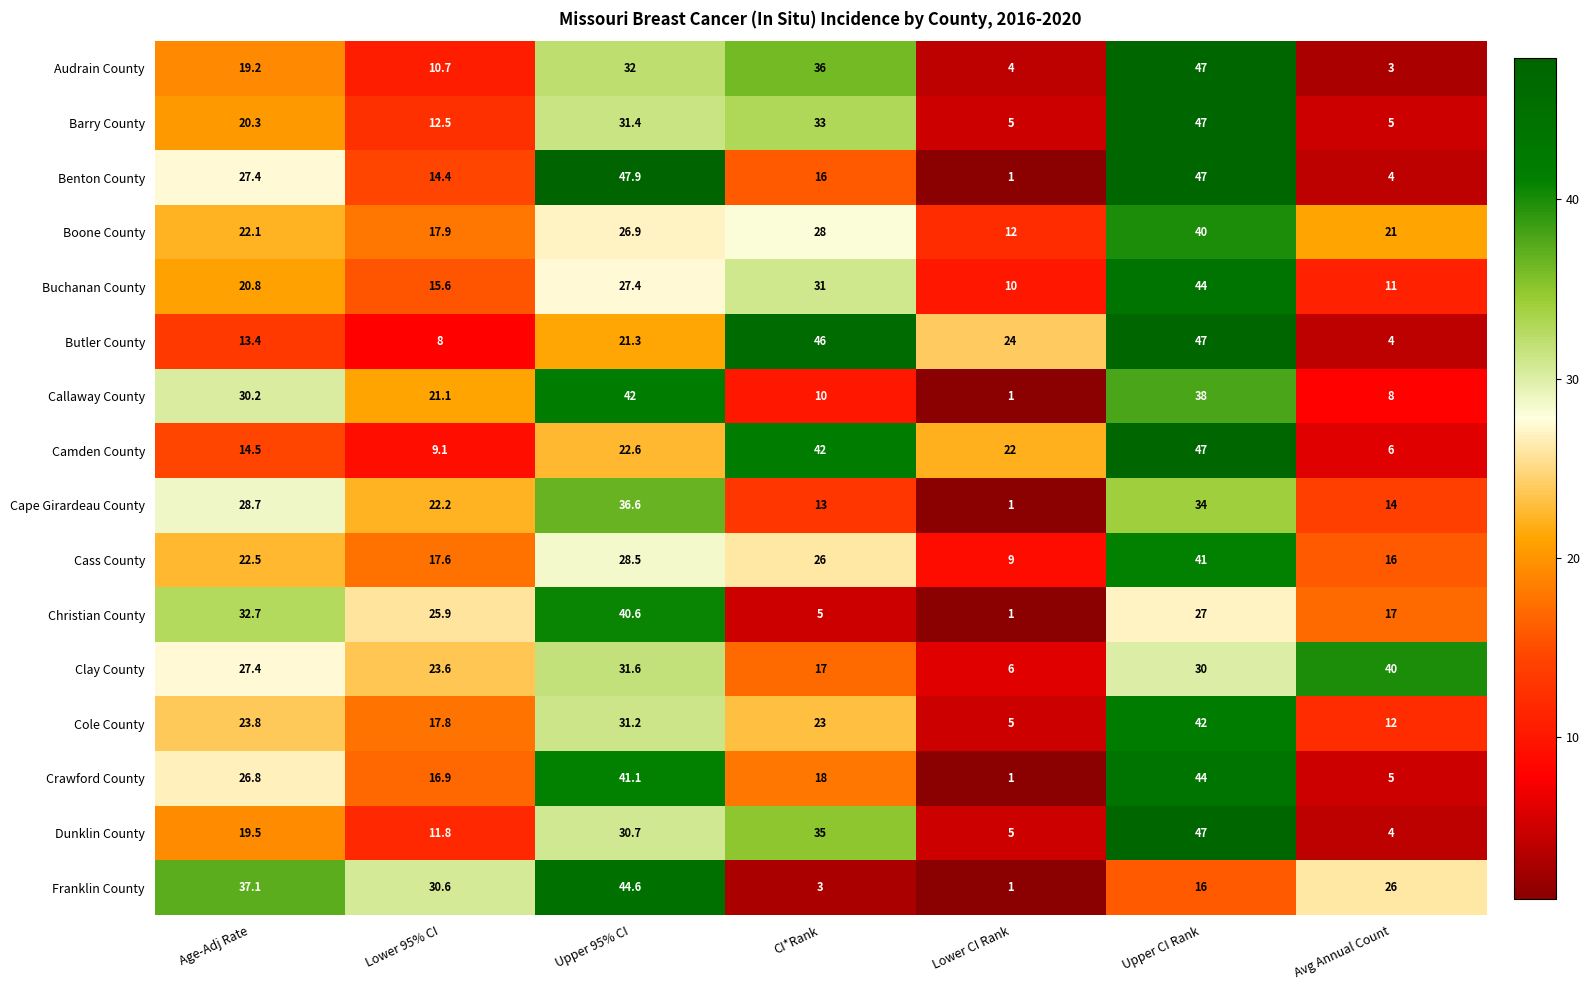

List the labels in order of Boone County value, smallest first.

Lower CI Rank, Lower 95% CI, Avg Annual Count, Age-Adj Rate, Upper 95% CI, CI*Rank, Upper CI Rank